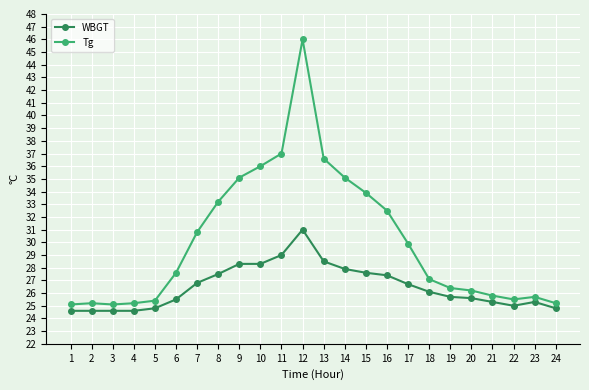

What are all the series names shown in the legend?

WBGT, Tg